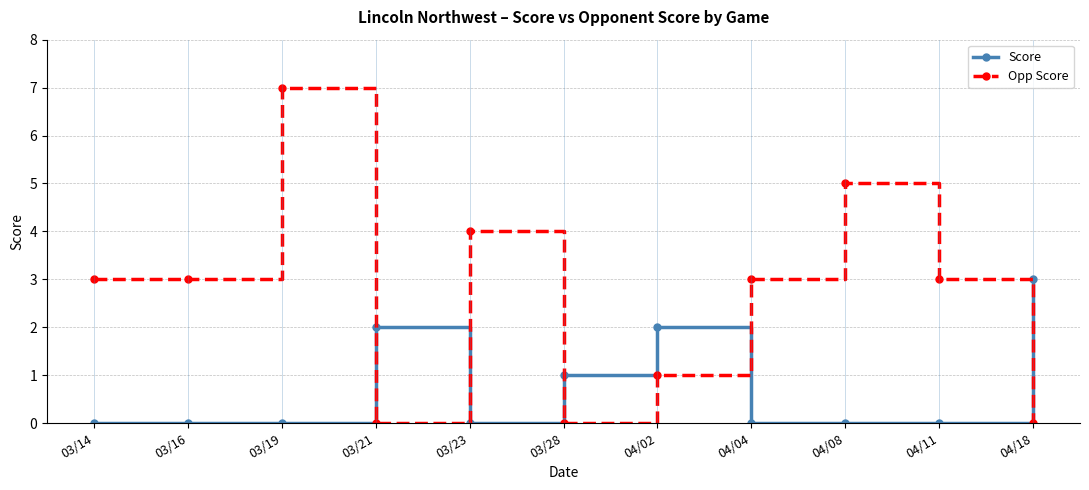

Which category has the highest value across all series?

03/19